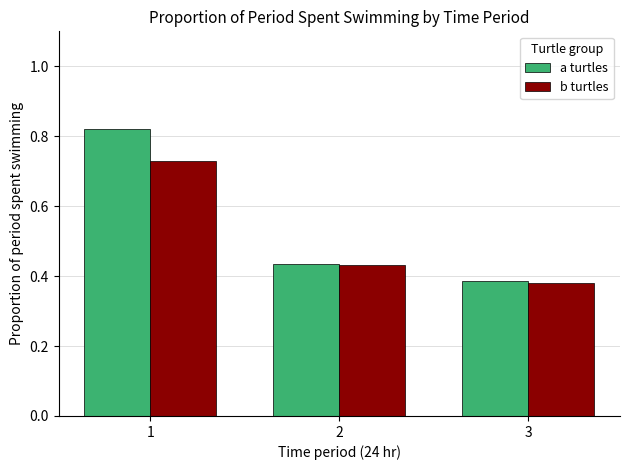

Where is a turtles nearest to the value 0?

3